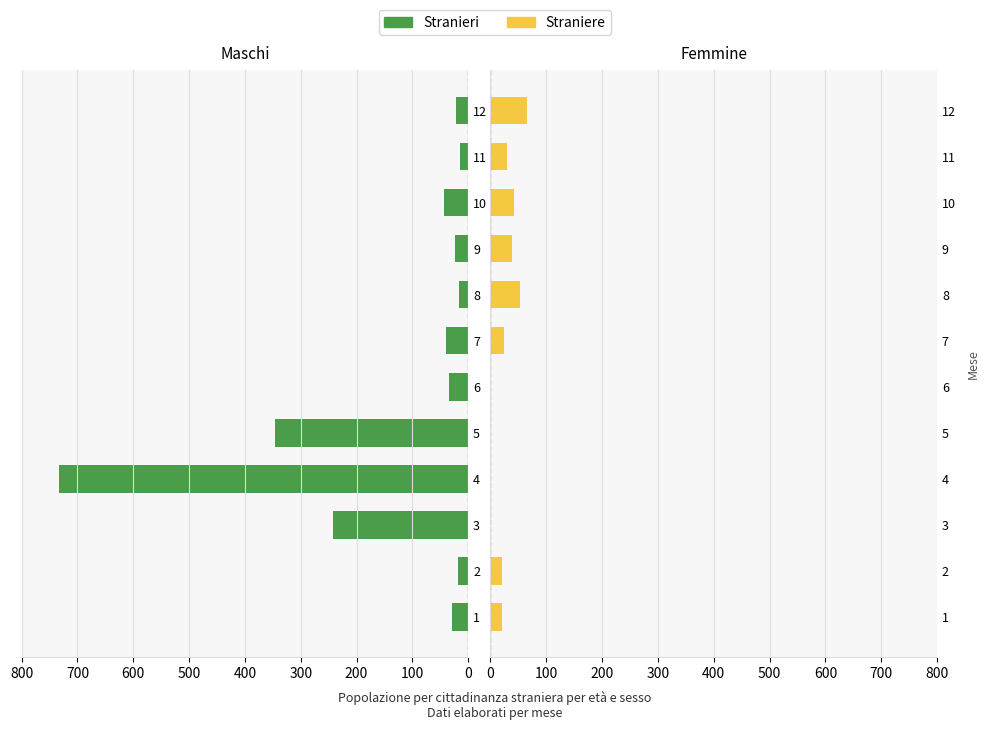

What is the average value of the Stranieri series?

130